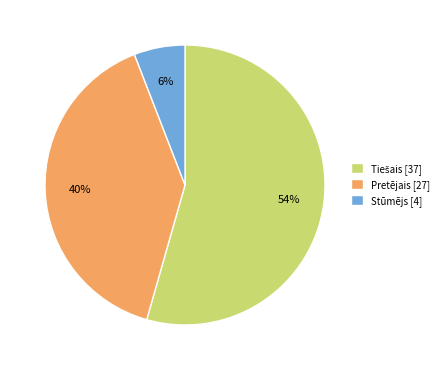

Between Pretējais [27] and Stūmējs [4], which is larger?

Pretējais [27]